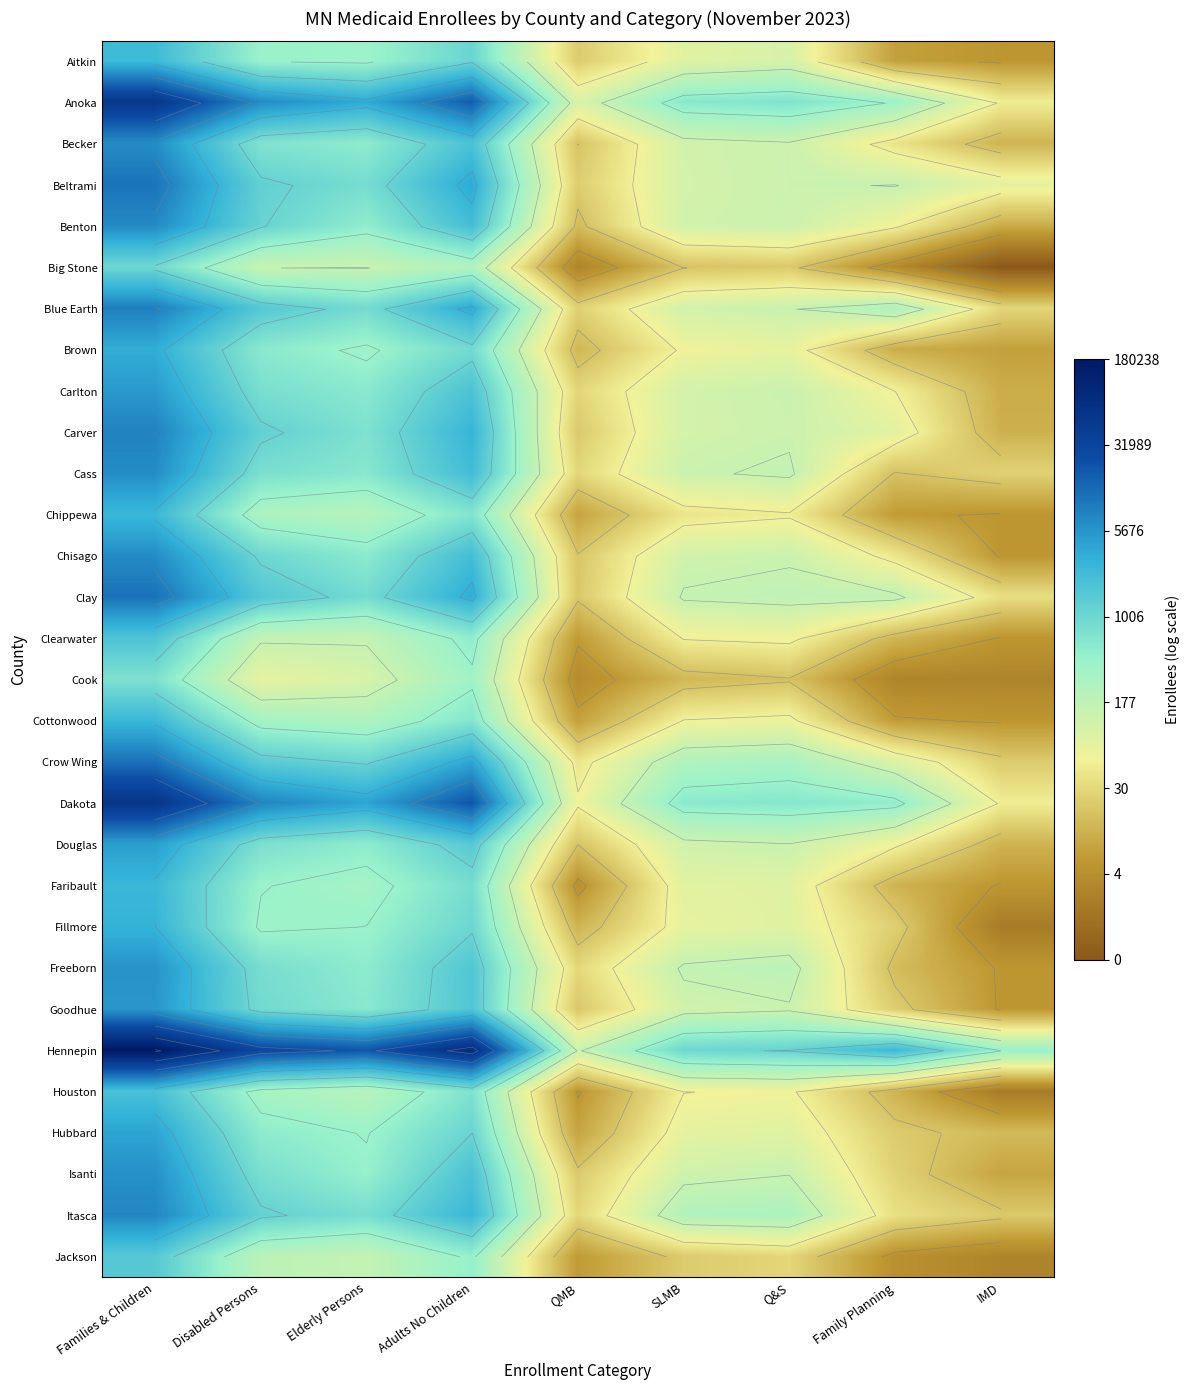

Where does the Clay series first go above 5?

Families & Children